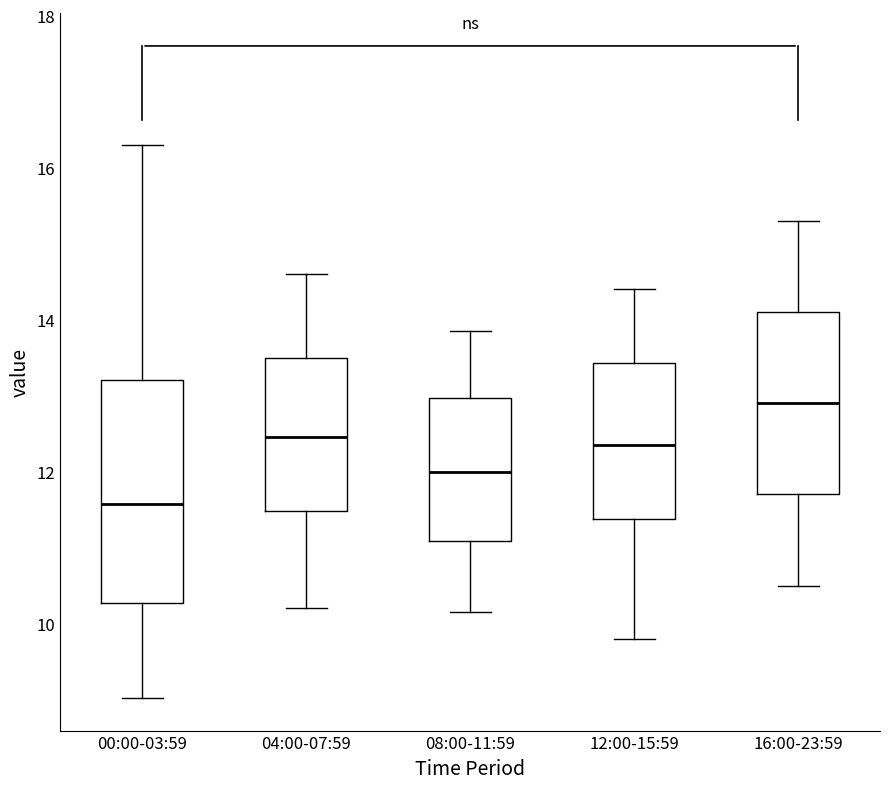

Where does the upper whisker of the box for 16:00-23:59 end on the y-axis? The values are not printed on the chart, so give them approximately, as read against the axis.

15.4